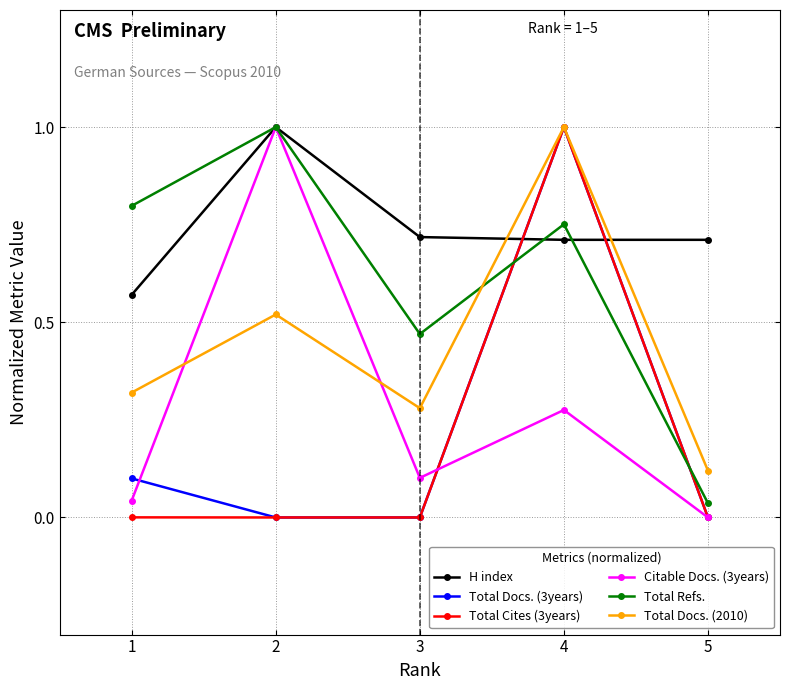

What is the greatest value displayed?

1.0